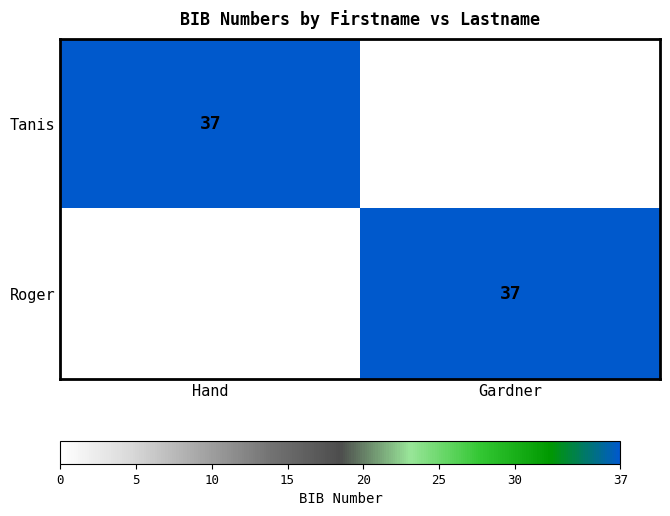

Read the row_0 value at Hand.

37